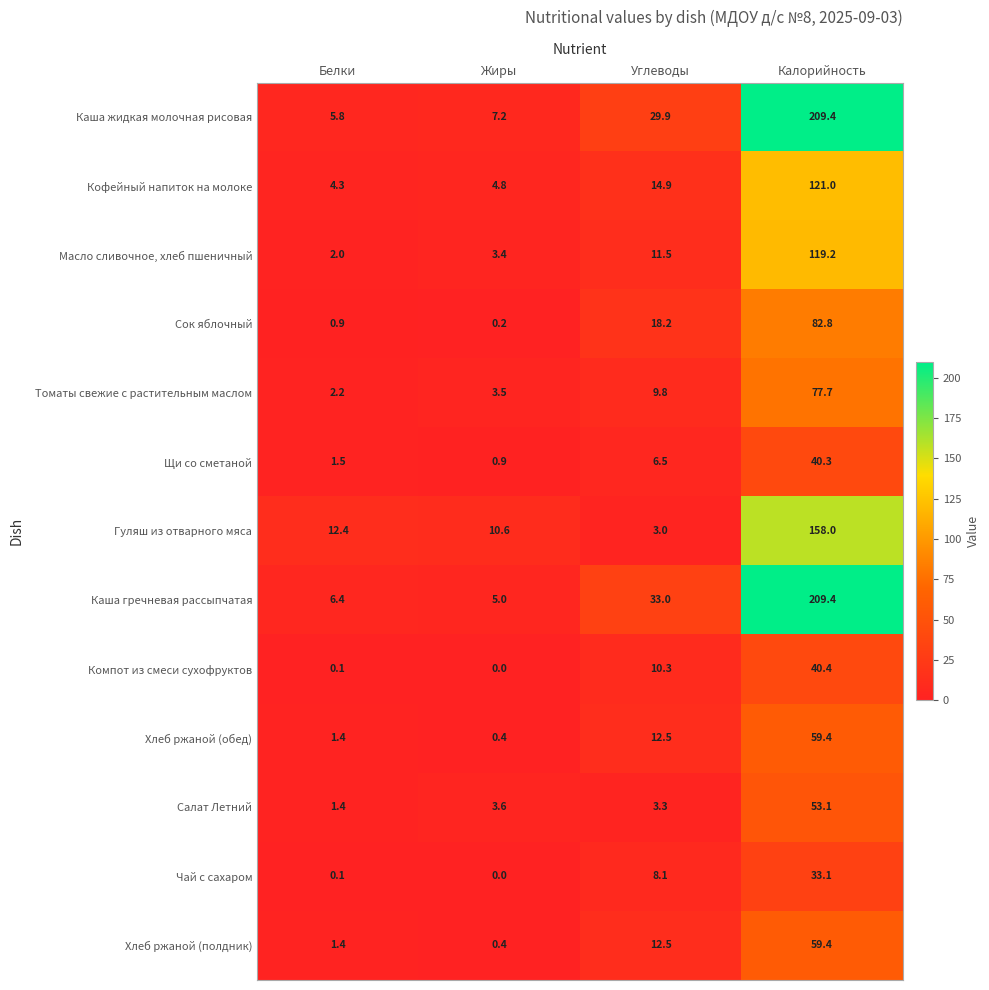

What is the total value across all series at Калорийность?

1263.2